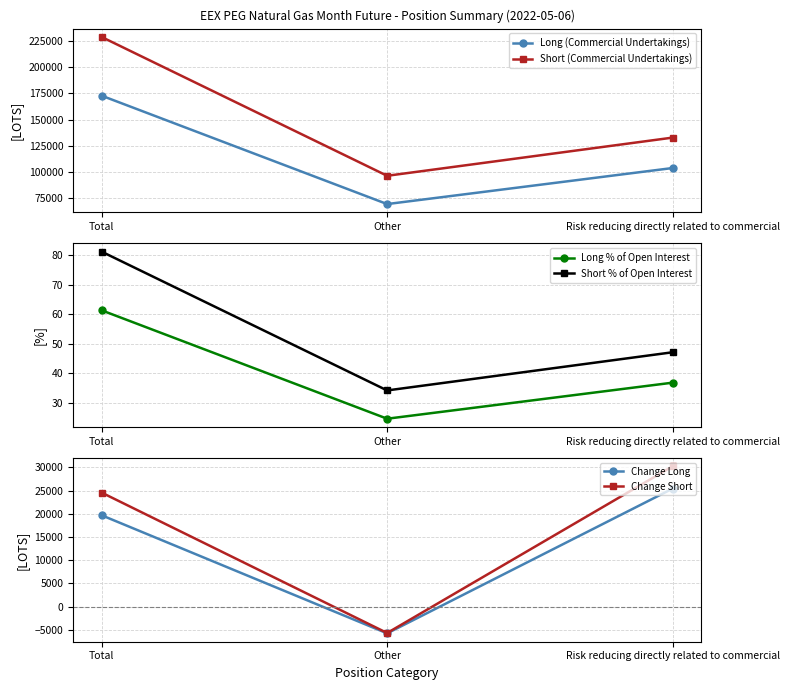

Count the number of categories in the chart.

3